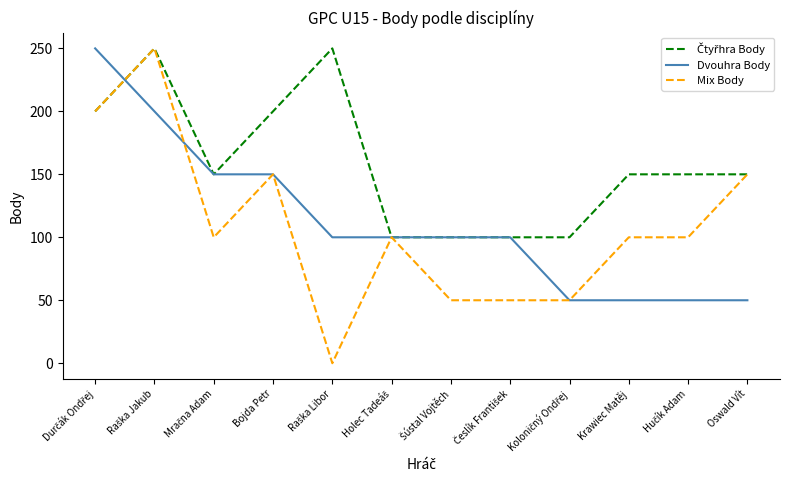

What is the maximum value shown in the chart?

250